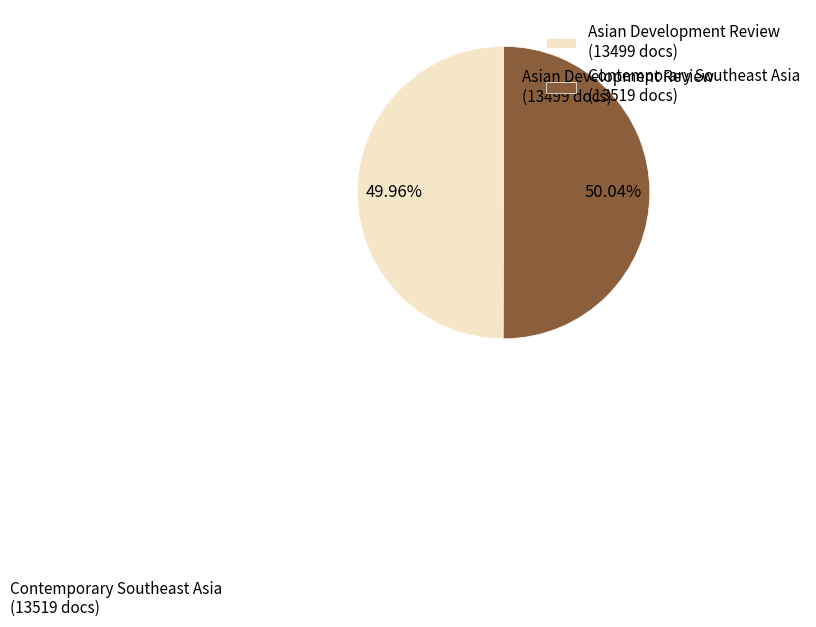

How many segments does this pie chart have?

2